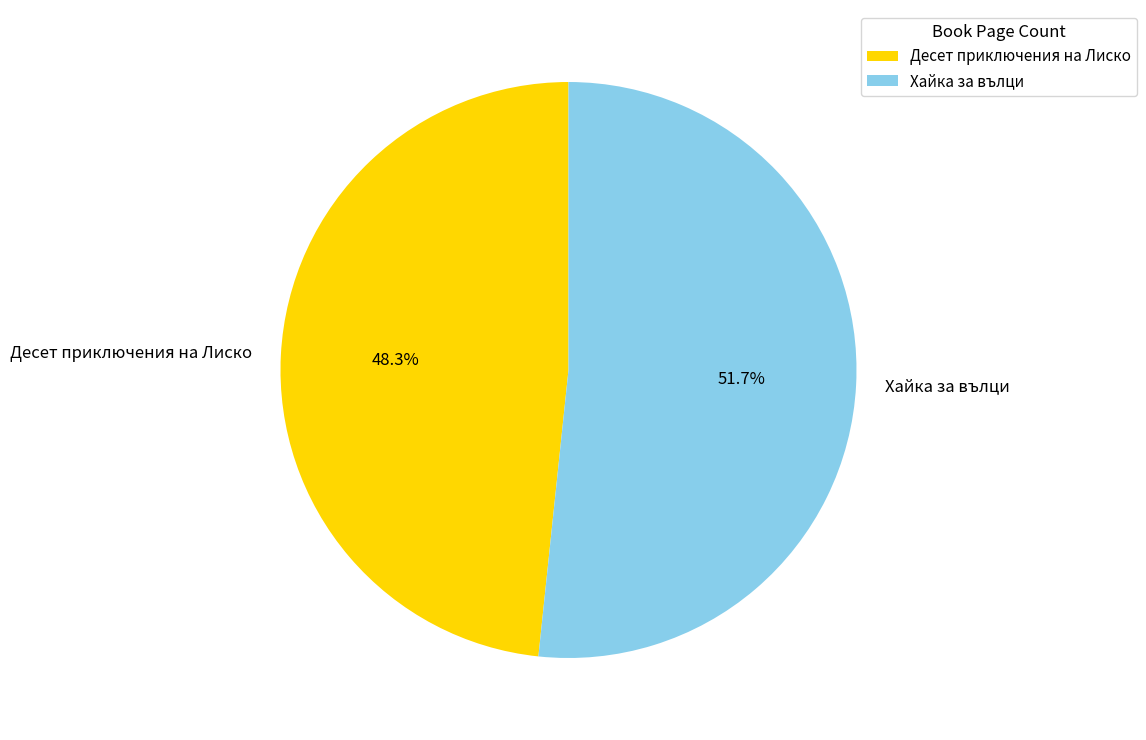

What is the ratio of the value at Десет приключения на Лиско to the value at Хайка за вълци?

0.9